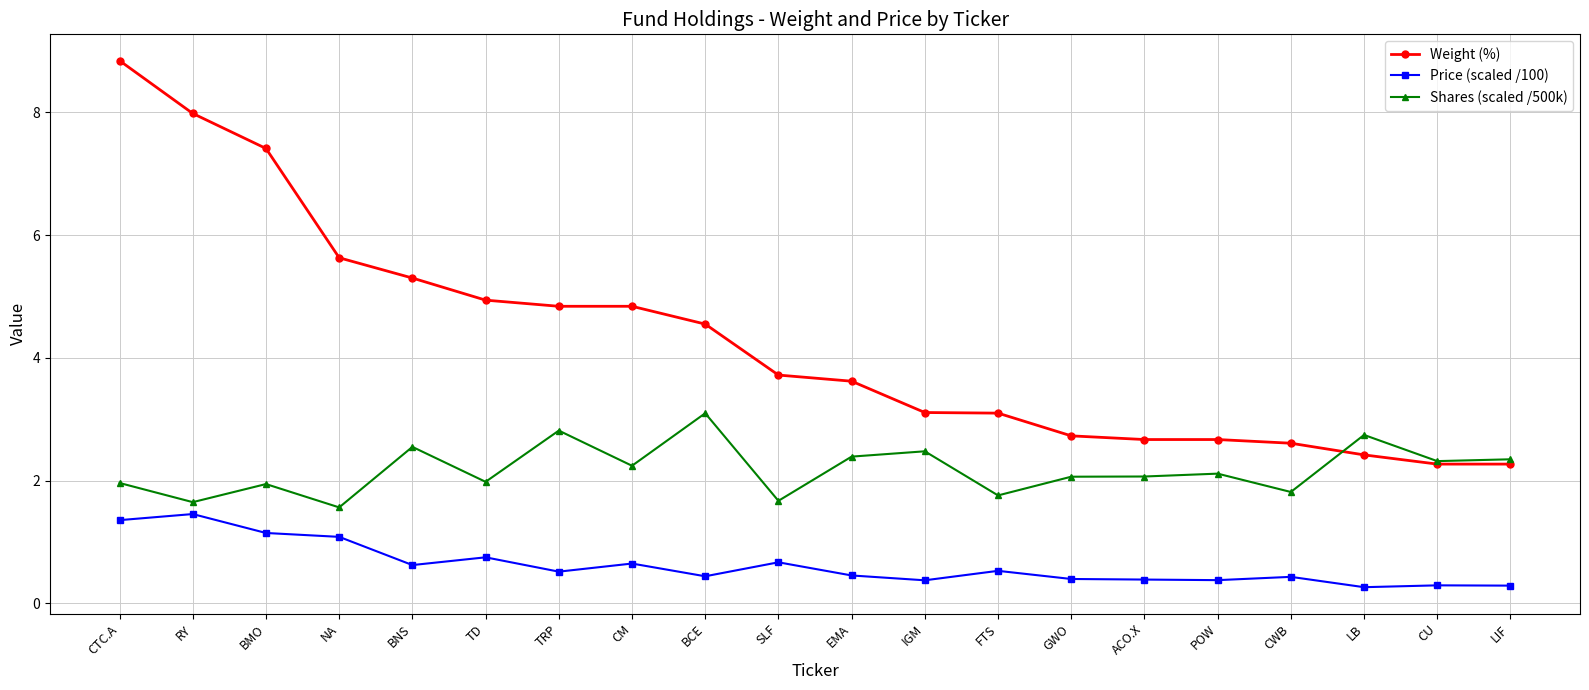

Is it true that Price (scaled /100) equals 0.3 at CU?

True